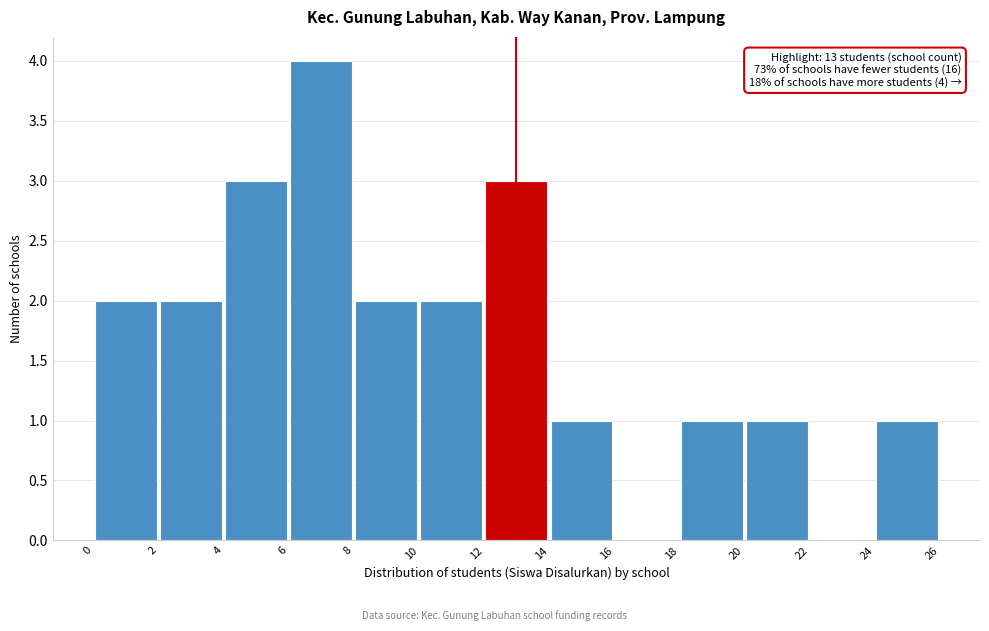

Which range on the x-axis has the tallest bar?

6 to 8